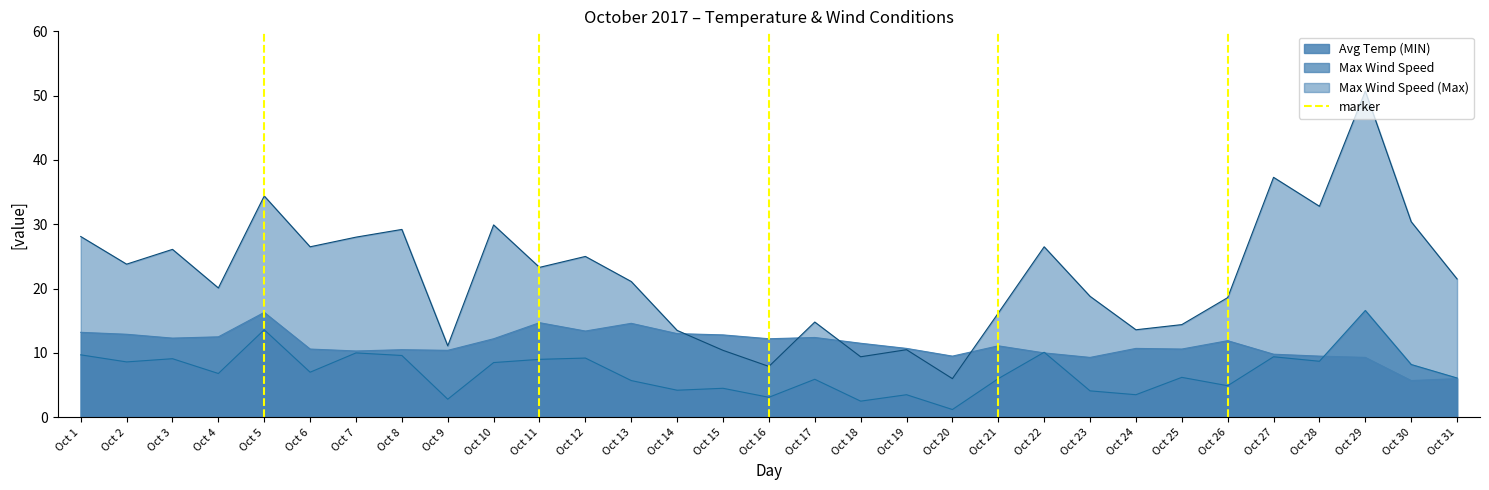

At which label does Max Wind Speed reach its minimum?

Oct 20